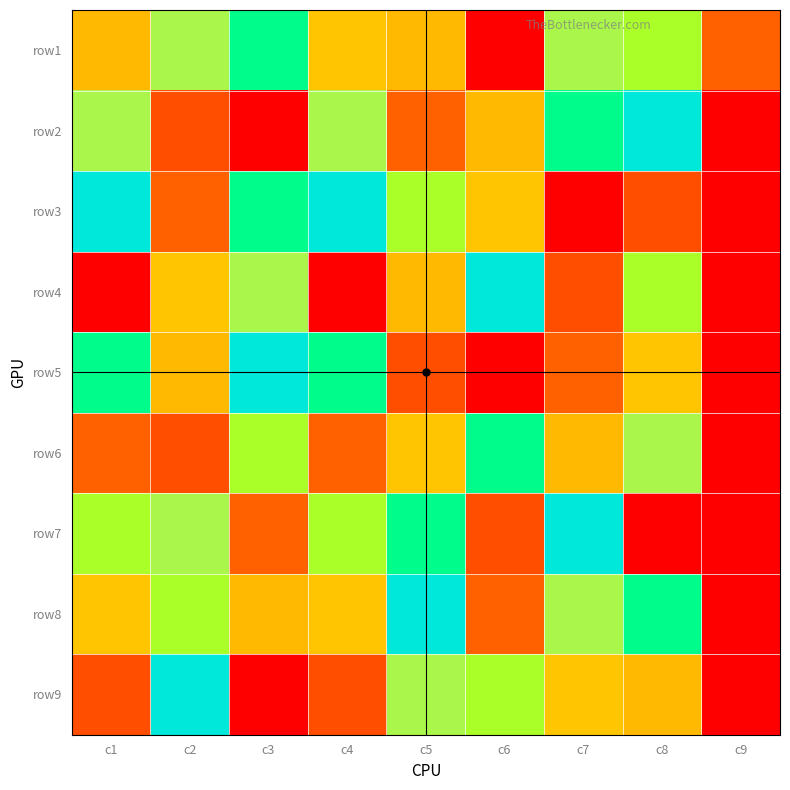

At which category is the sum across all series the highest?

c3